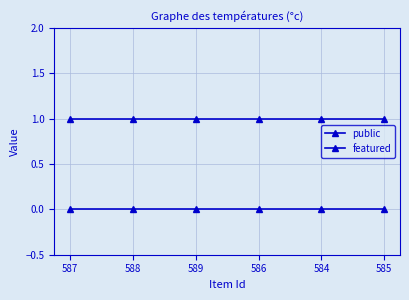

How many lines are shown in the chart?

2